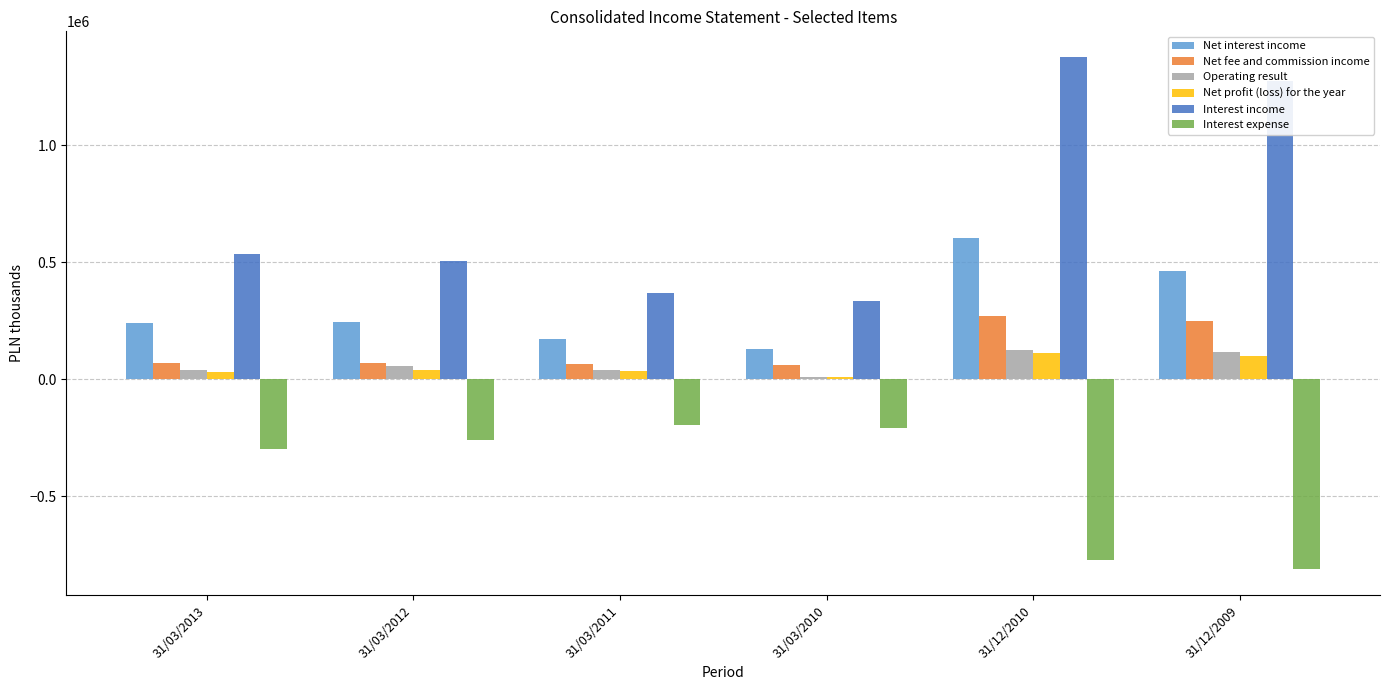

Is it true that Interest expense equals -191687 at 31/12/2010?

False